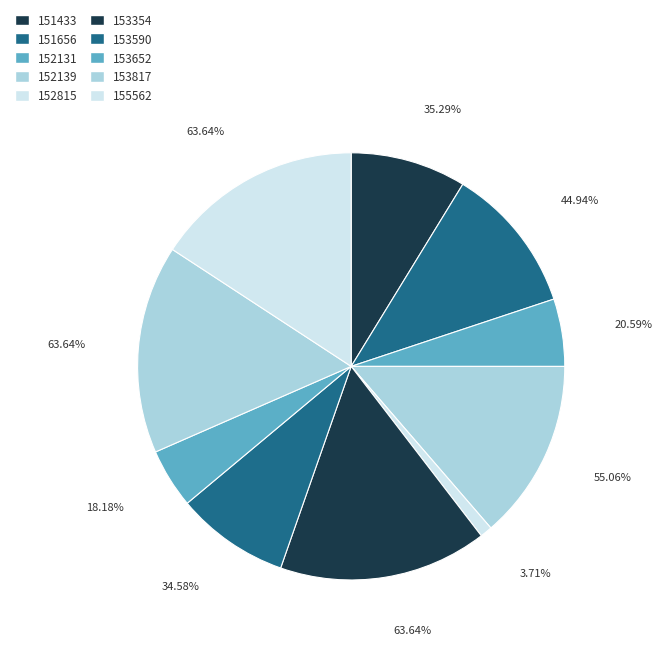

To the nearest percent, what is the difference between the 152131 and 153652 slice percentages?

1%